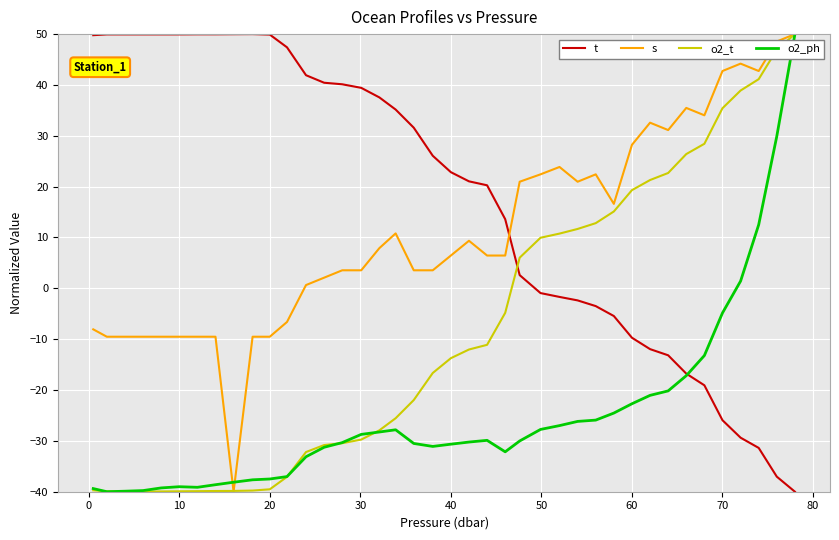

List the series in order of their overall mean, lowest first.

o2_ph, o2_t, s, t